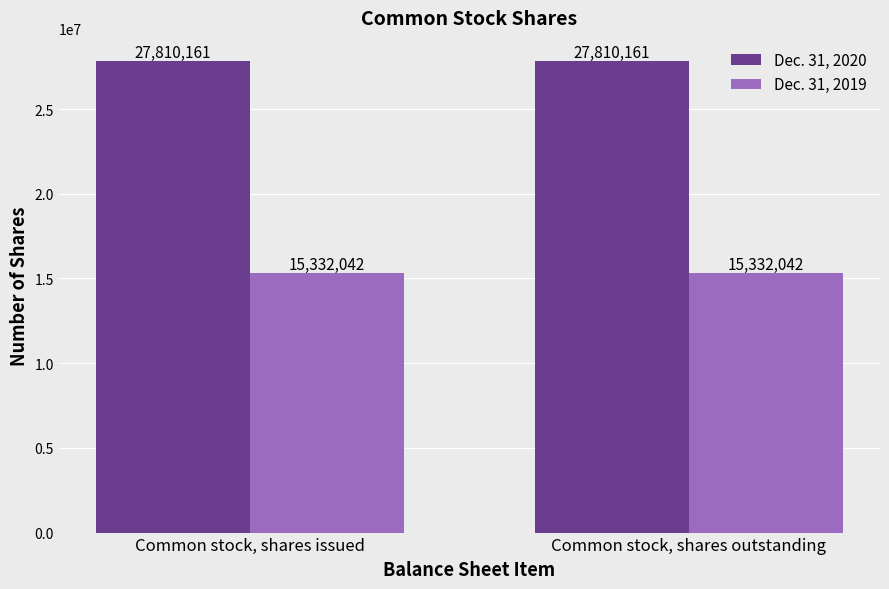

Reading left to right, what are all the values shown in this chart?

Dec. 31, 2020: 27810161	27810161
Dec. 31, 2019: 15332042	15332042